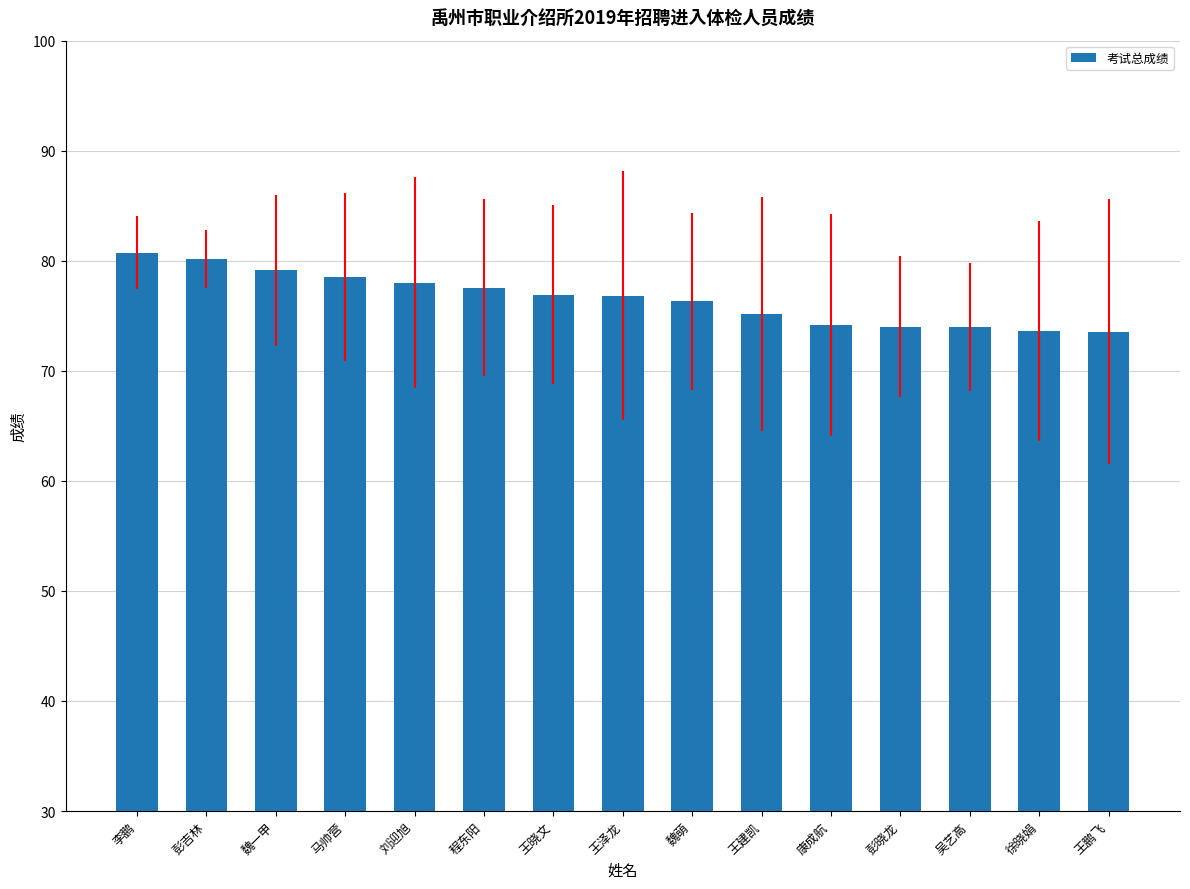

What is the average value?

76.6